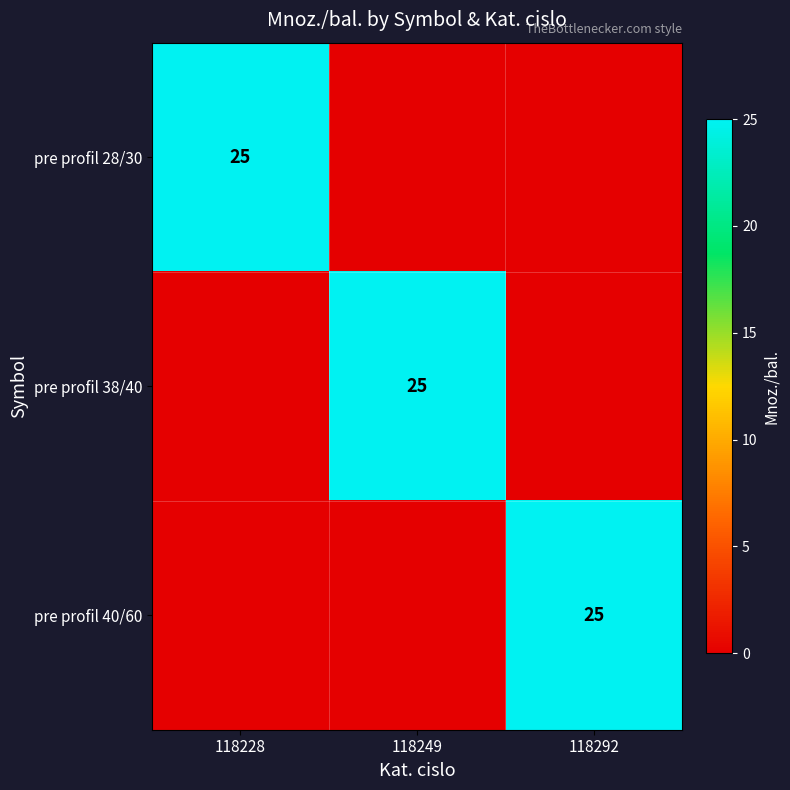

Is it true that pre profil 28/30 equals 40 at 118228?

False